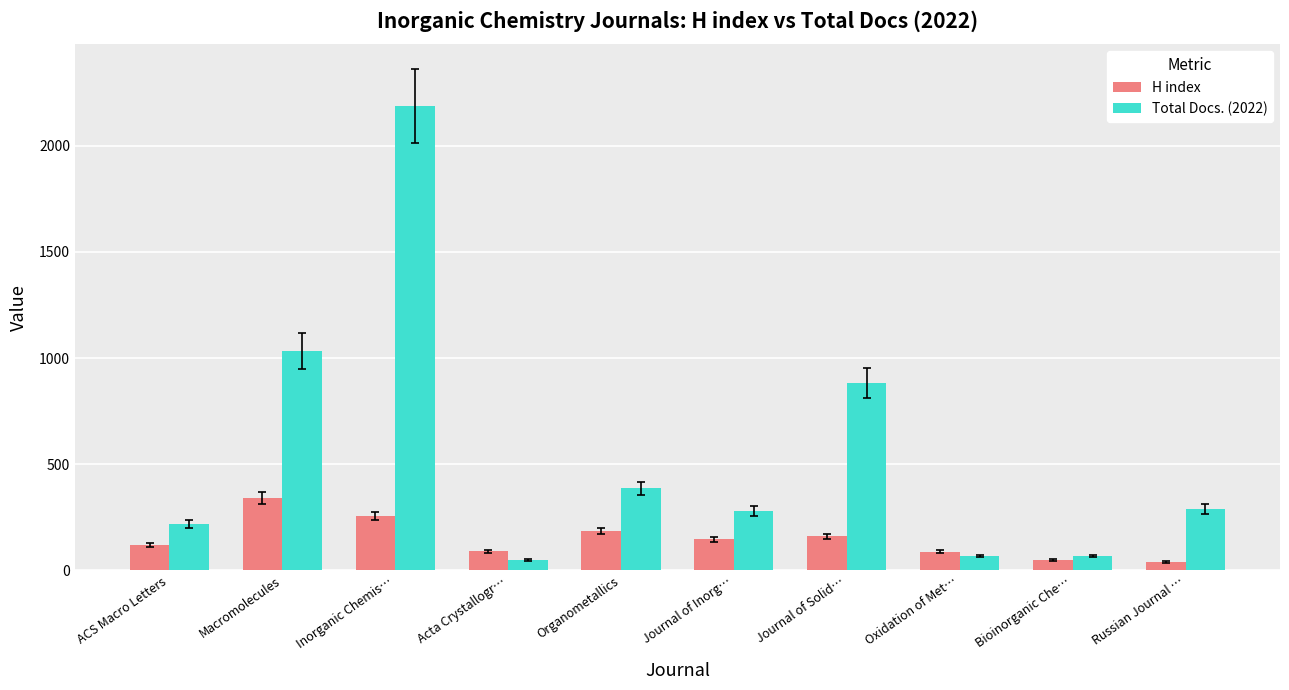

Rank the series by their average value, from lowest to highest.

H index, Total Docs. (2022)